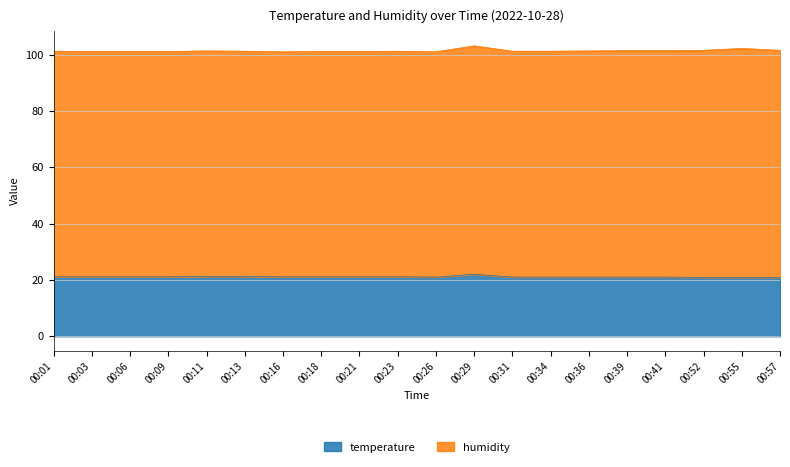

Which has a higher value, 00:09 or 00:34?

00:09